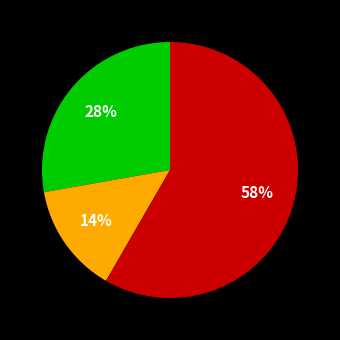

How many slices are in this pie chart?

3